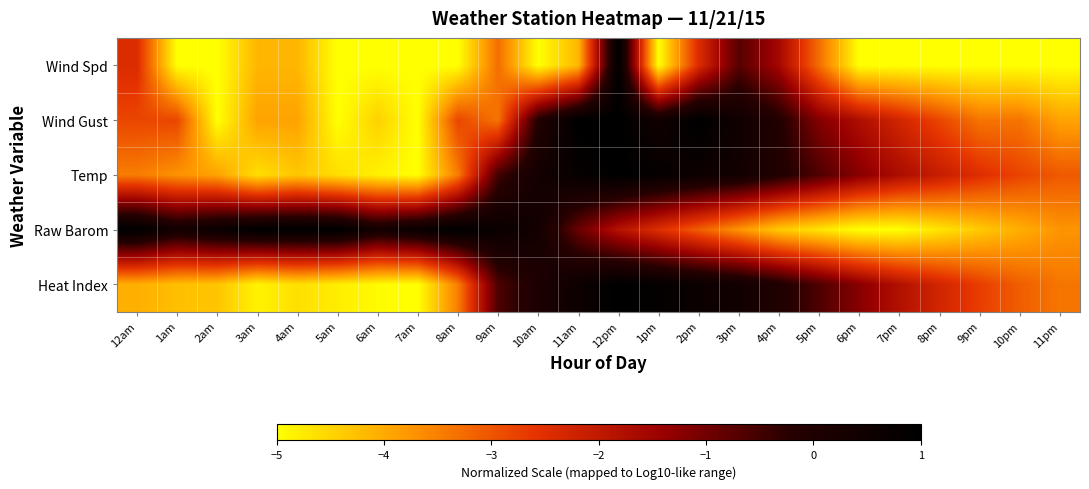

Reading left to right, what are all the values shown in this chart?

Wind Spd: 12am=-2.4	1am=-5.0	2am=-5.0	3am=-4.1	4am=-4.1	5am=-5.0	6am=-5.0	7am=-5.0	8am=-5.0	9am=-3.3	10am=-5.0	11am=-4.1	12pm=1.0	1pm=-5.0	2pm=-2.4	3pm=-0.7	4pm=-1.6	5pm=-3.3	6pm=-5.0	7pm=-5.0	8pm=-5.0	9pm=-5.0	10pm=-5.0	11pm=-5.0
Wind Gust: 12am=-2.8	1am=-2.8	2am=-5.0	3am=-3.9	4am=-3.9	5am=-5.0	6am=-4.5	7am=-5.0	8am=-2.8	9am=-3.4	10am=-0.1	11am=1.0	12pm=1.0	1pm=0.5	2pm=1.0	3pm=0.5	4pm=-0.1	5pm=-1.2	6pm=-1.7	7pm=-2.3	8pm=-2.8	9pm=-3.4	10pm=-3.4	11pm=-3.9
Temp: 12am=-3.5	1am=-3.7	2am=-3.9	3am=-4.6	4am=-4.3	5am=-4.6	6am=-4.8	7am=-5.0	8am=-3.5	9am=-0.5	10am=0.4	11am=0.8	12pm=1.0	1pm=0.8	2pm=0.6	3pm=0.4	4pm=-0.0	5pm=-0.6	6pm=-1.2	7pm=-1.7	8pm=-2.1	9pm=-2.5	10pm=-2.8	11pm=-3.0
Raw Barom: 12am=1.0	1am=0.4	2am=0.7	3am=1.0	4am=1.0	5am=1.0	6am=0.4	7am=0.7	8am=1.0	9am=0.7	10am=0.4	11am=-0.9	12pm=-1.8	1pm=-2.5	2pm=-3.1	3pm=-3.7	4pm=-4.4	5pm=-4.7	6pm=-5.0	7pm=-5.0	8pm=-4.7	9pm=-4.4	10pm=-4.1	11pm=-3.7
Heat Index: 12am=-4.0	1am=-4.2	2am=-4.3	3am=-4.8	4am=-4.6	5am=-4.8	6am=-4.9	7am=-5.0	8am=-3.5	9am=-0.6	10am=0.1	11am=0.6	12pm=1.0	1pm=0.8	2pm=0.7	3pm=0.4	4pm=-0.0	5pm=-0.6	6pm=-1.2	7pm=-1.8	8pm=-2.3	9pm=-2.7	10pm=-3.1	11pm=-3.4